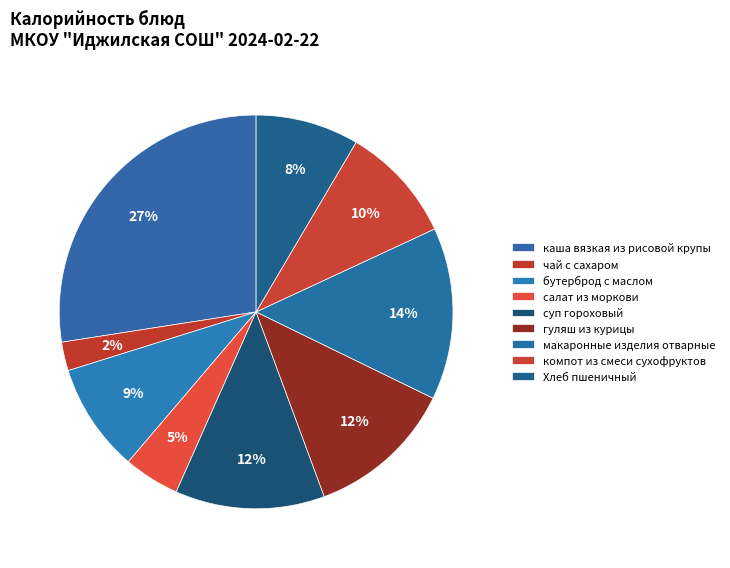

What is the total percentage of гуляш из курицы and суп гороховый?

24.4%